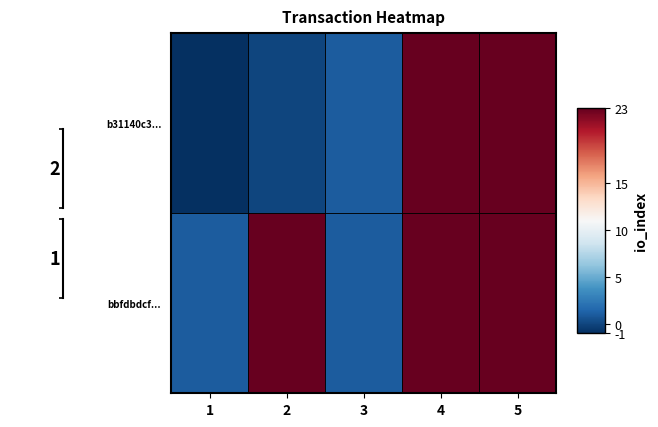

How many series are shown in this chart?

2